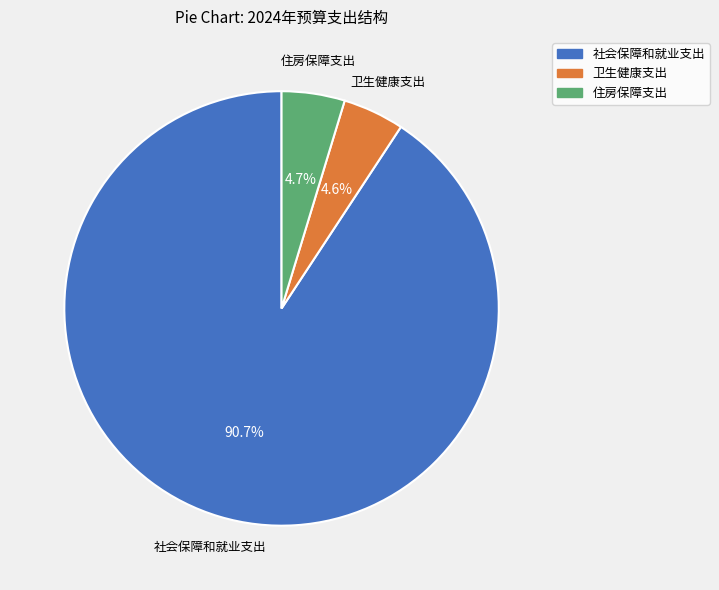

Combined, do 卫生健康支出 and 社会保障和就业支出 account for over 50%?

Yes